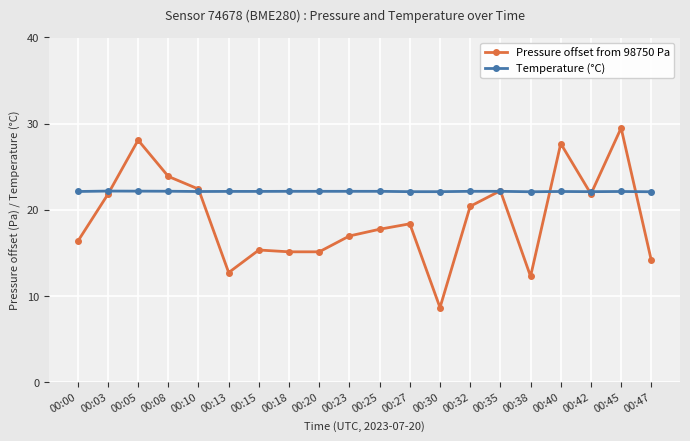

The Temperature (°C) series shows 22.1 at 00:38. True or false?

True